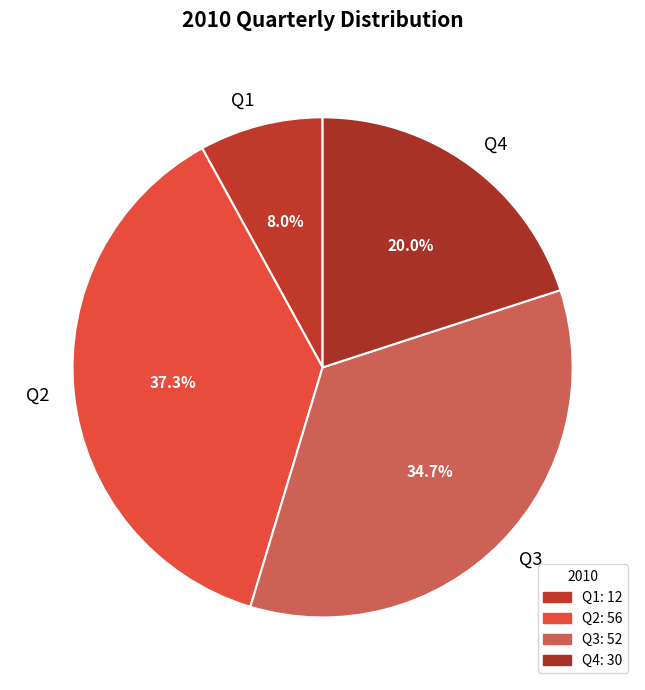

What is the largest slice in the pie chart?

Q2